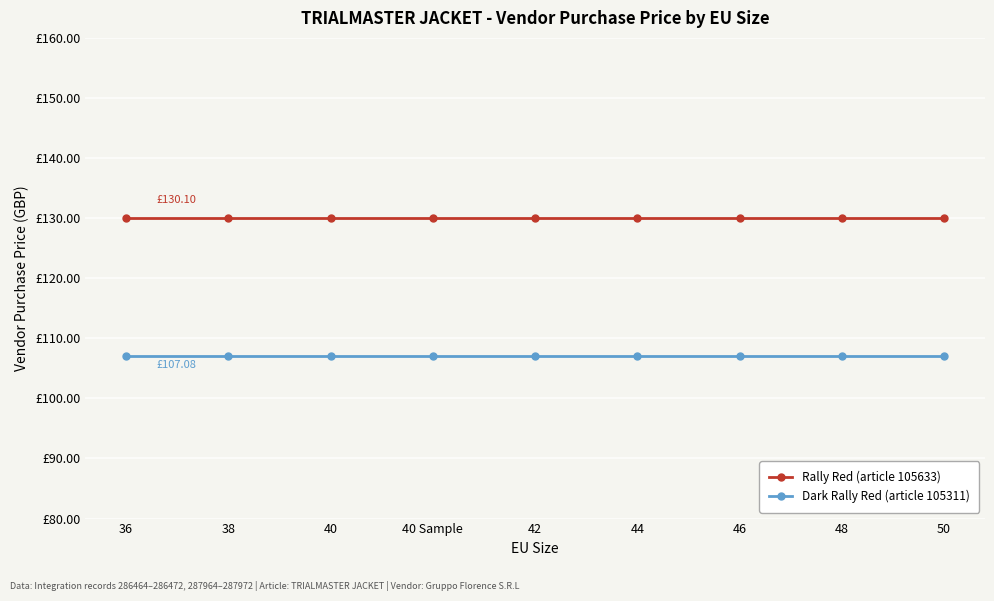

Reading left to right, extract all data points from this chart.

Rally Red (article 105633): 130.1	130.1	130.1	130.1	130.1	130.1	130.1	130.1	130.1
Dark Rally Red (article 105311): 107.1	107.1	107.1	107.1	107.1	107.1	107.1	107.1	107.1